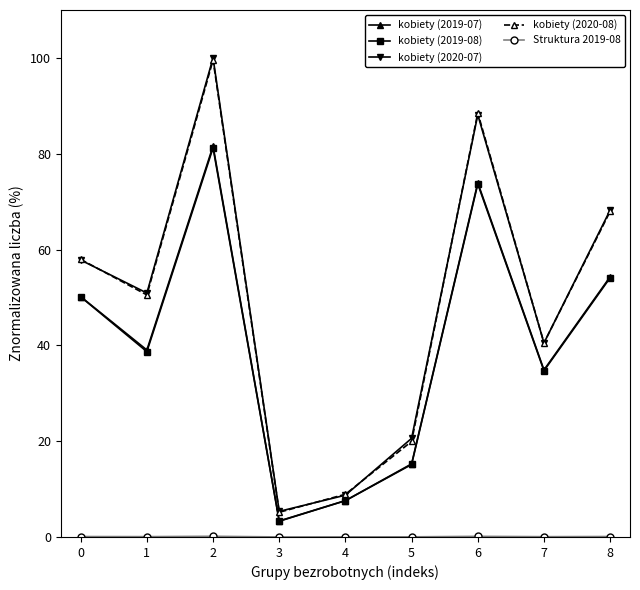

Is the value of kobiety (2020-08) at 8 greater than the value of kobiety (2020-07) at 6?

No